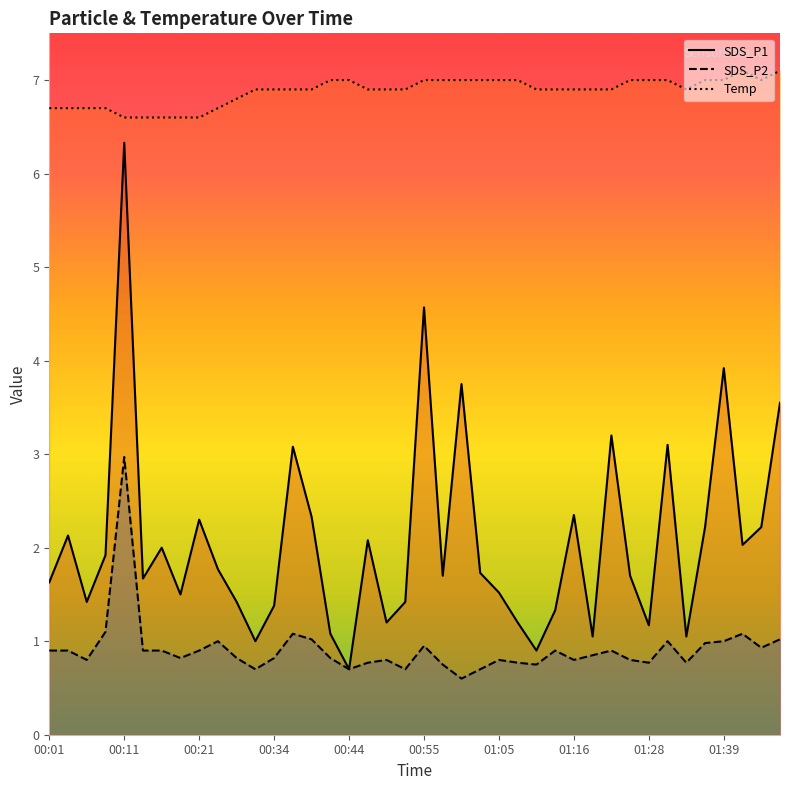

How many lines are shown in the chart?

3